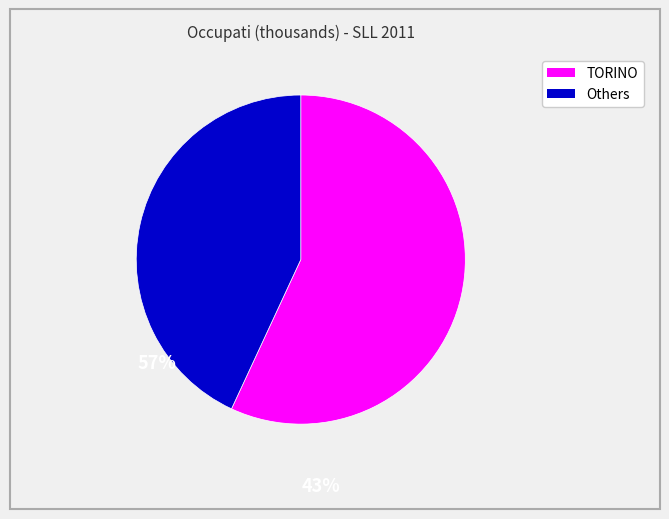

How many segments does this pie chart have?

2